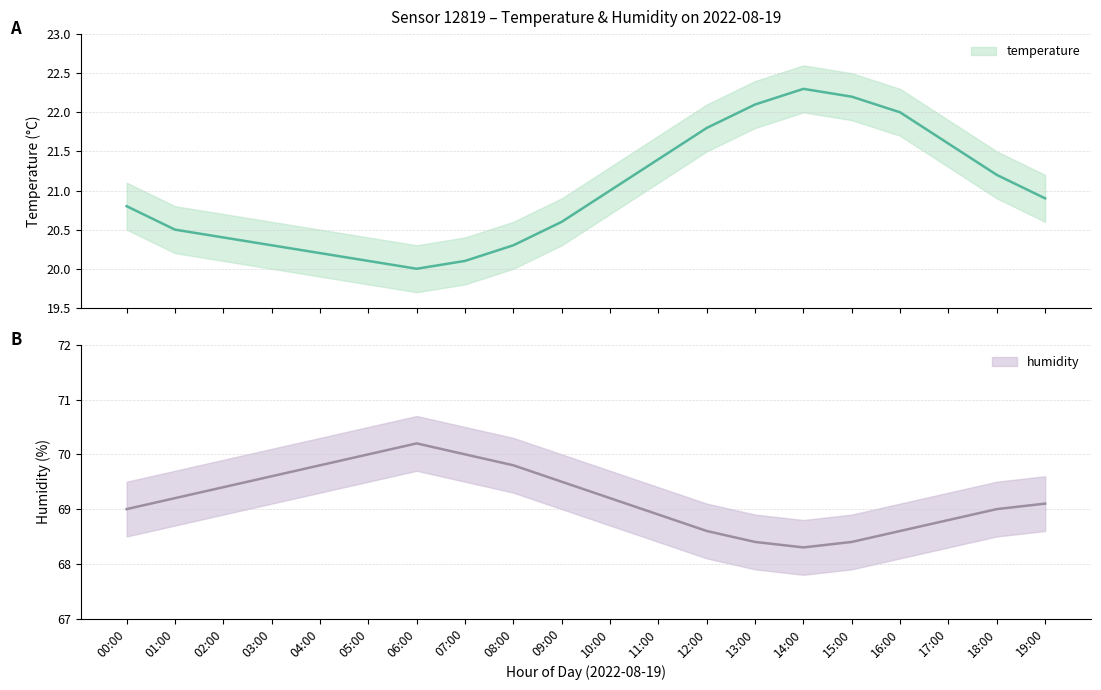

Is the value of temperature at 12:00 greater than the value of temperature_upper at 00:00?

Yes